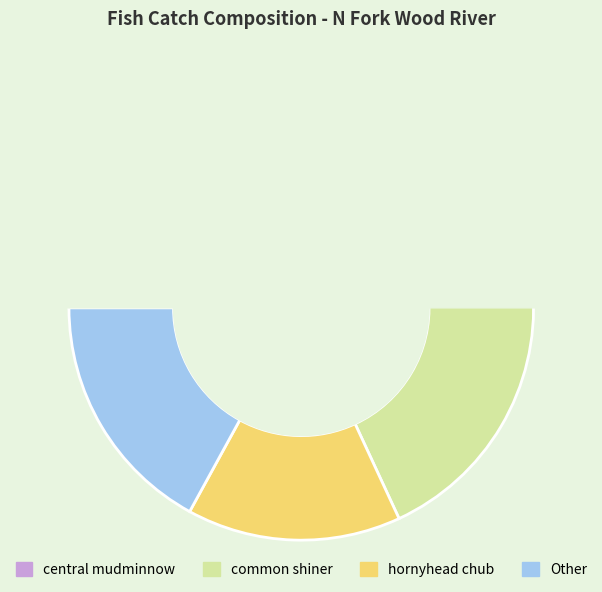

True or false: largemouth bass accounts for 1% of the total.

False